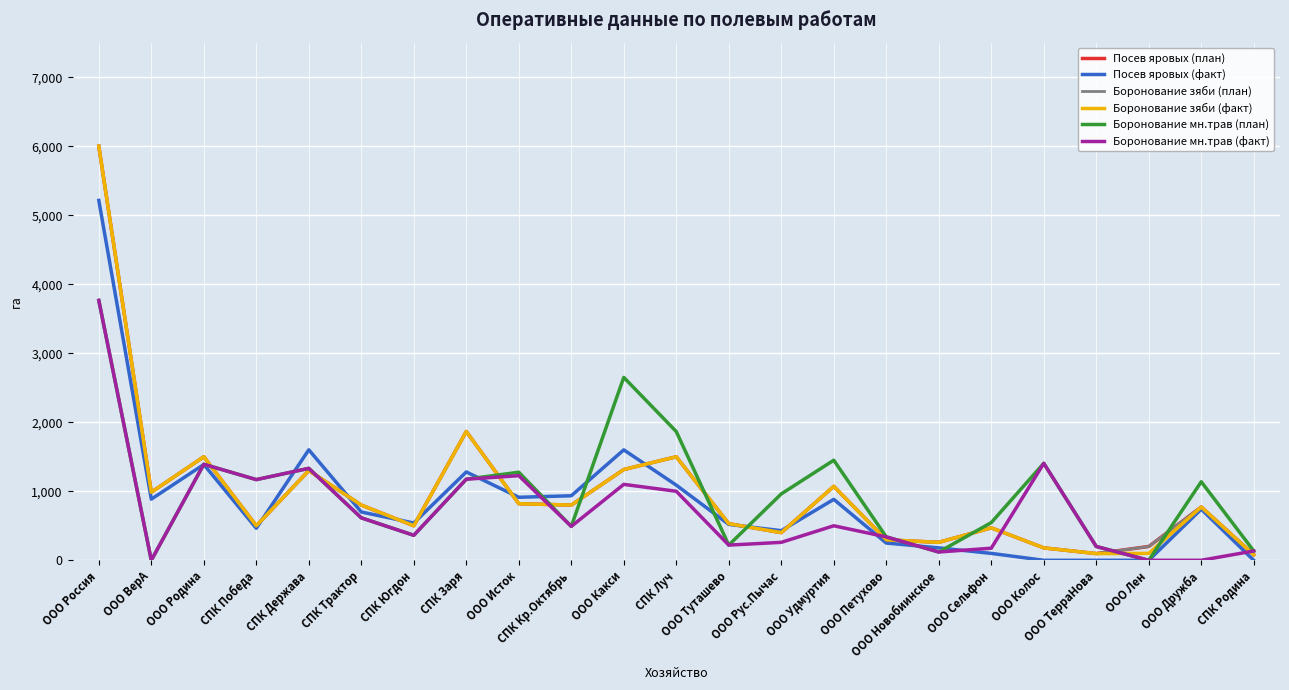

Does the chart have visible grid lines?

Yes